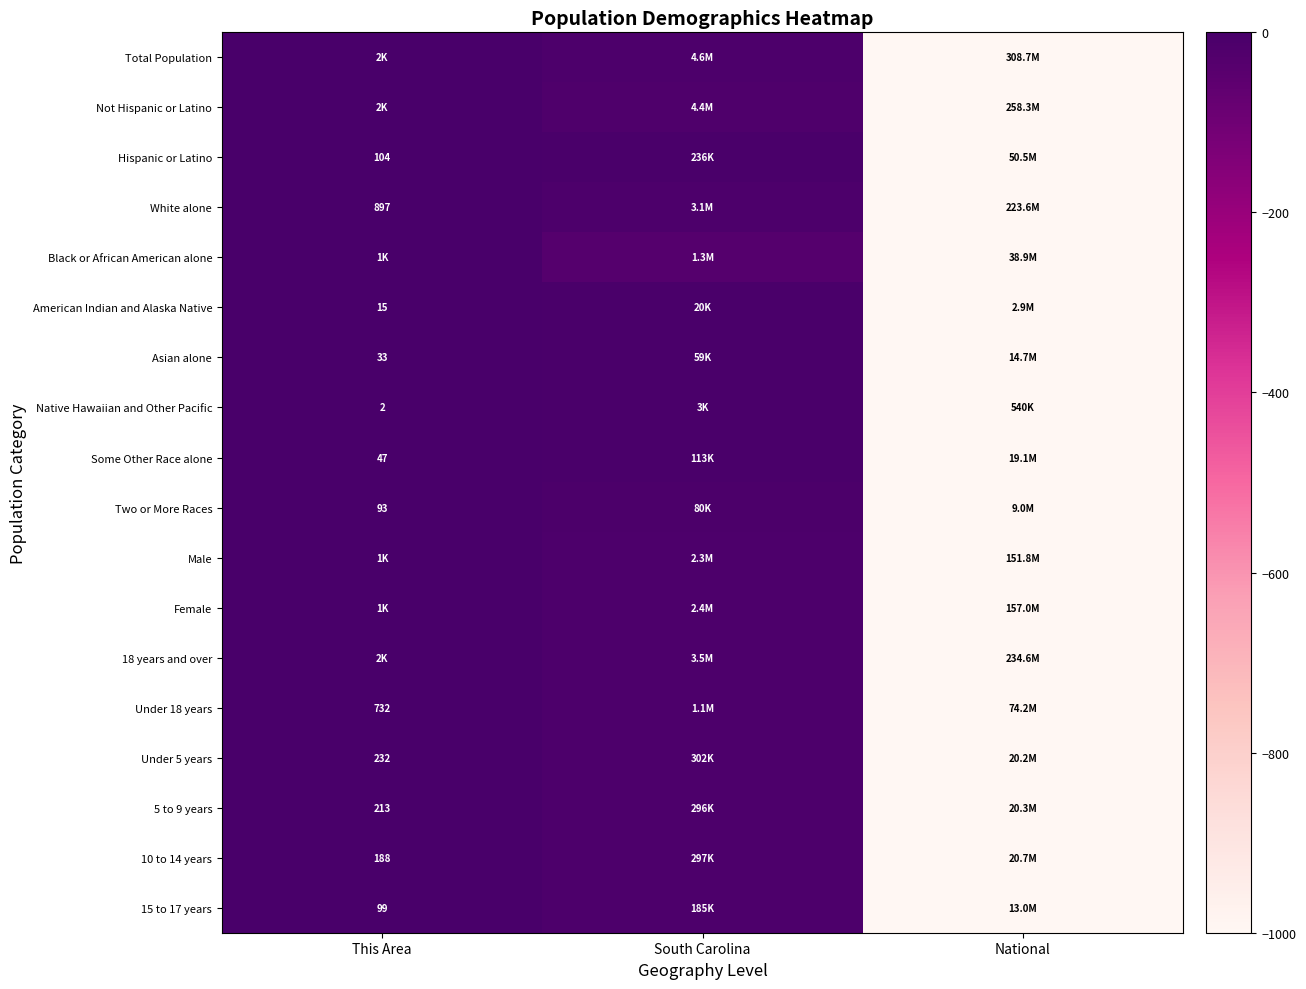

Between National and This Area, which is larger?

This Area